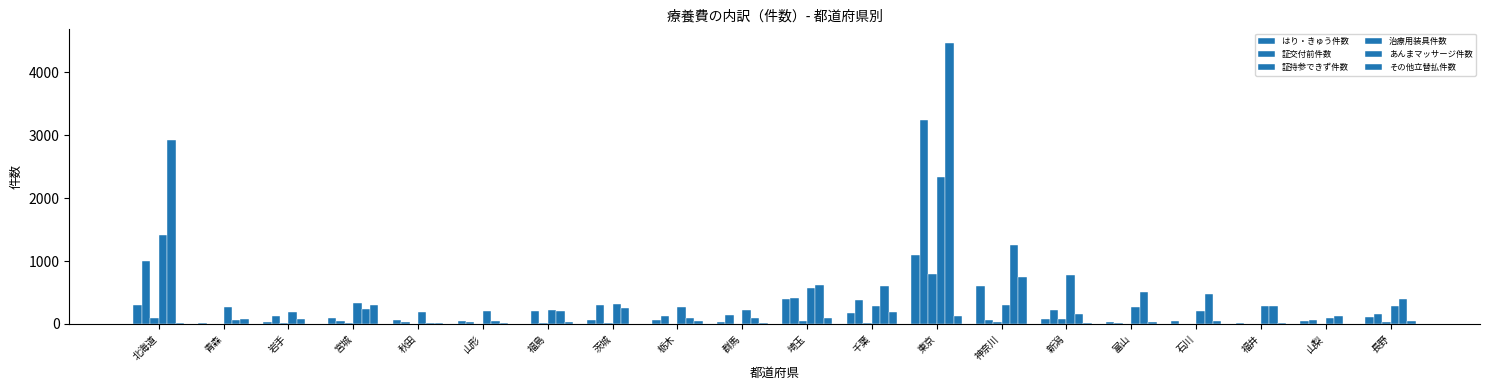

The value of その他立替払件数 at 千葉 is 253. True or false?

False